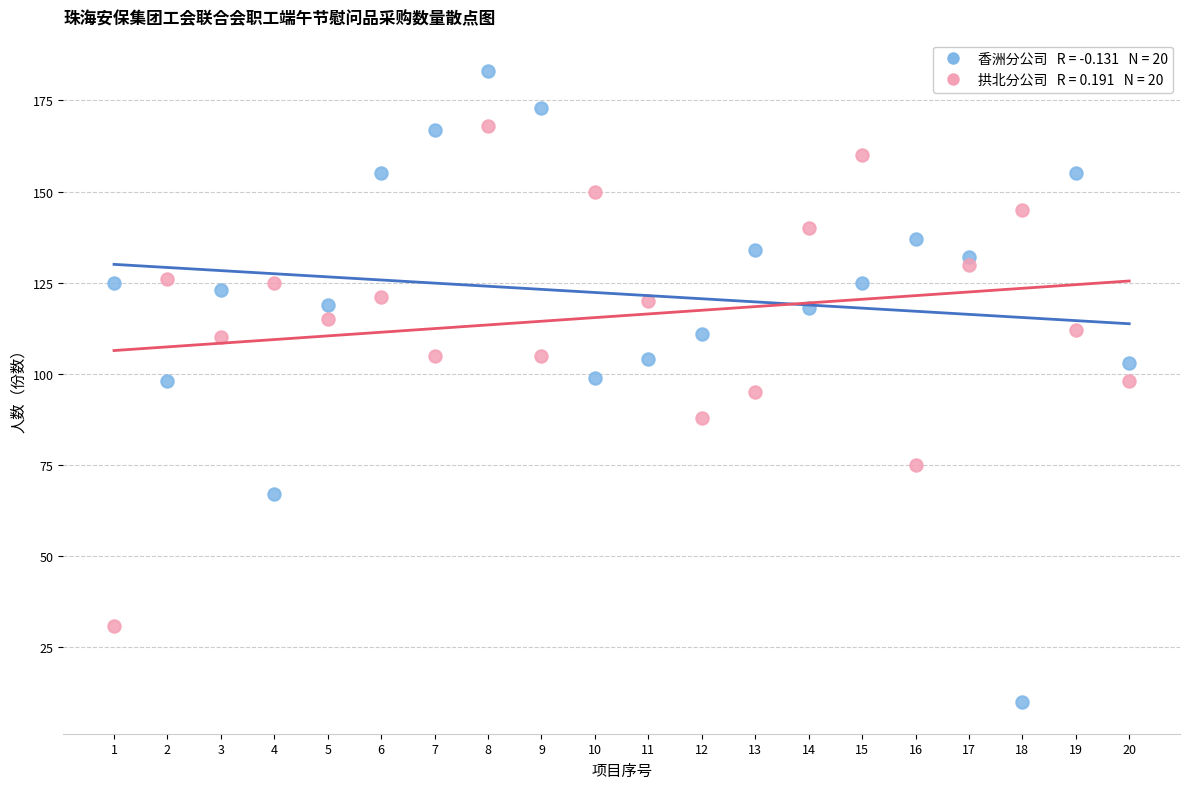

Across all data points, what is the range of Y values (max minus min)?

173